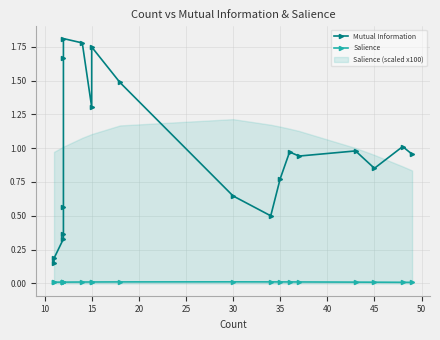

What is the value of the Mutual Information point at the 17th from the left?

1.0